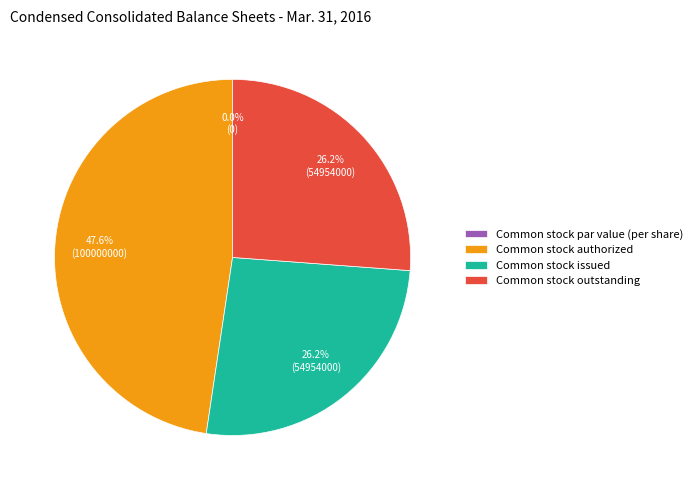

Is it true that Common stock outstanding is 19% of the pie?

False